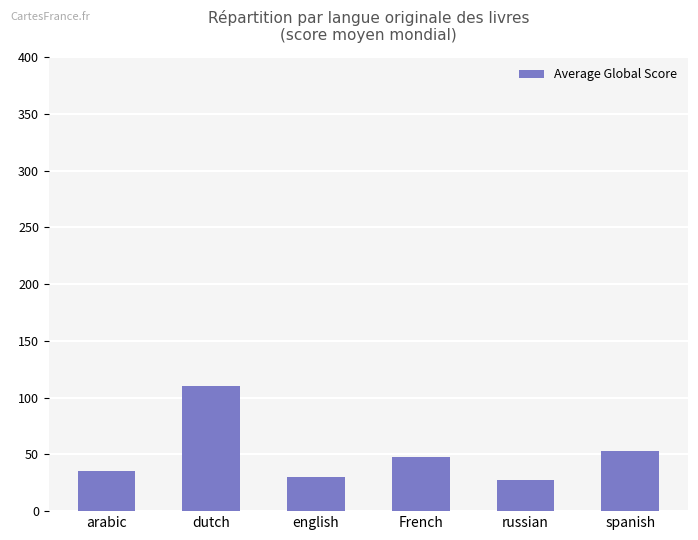

What is the difference between the maximum and minimum values?

83